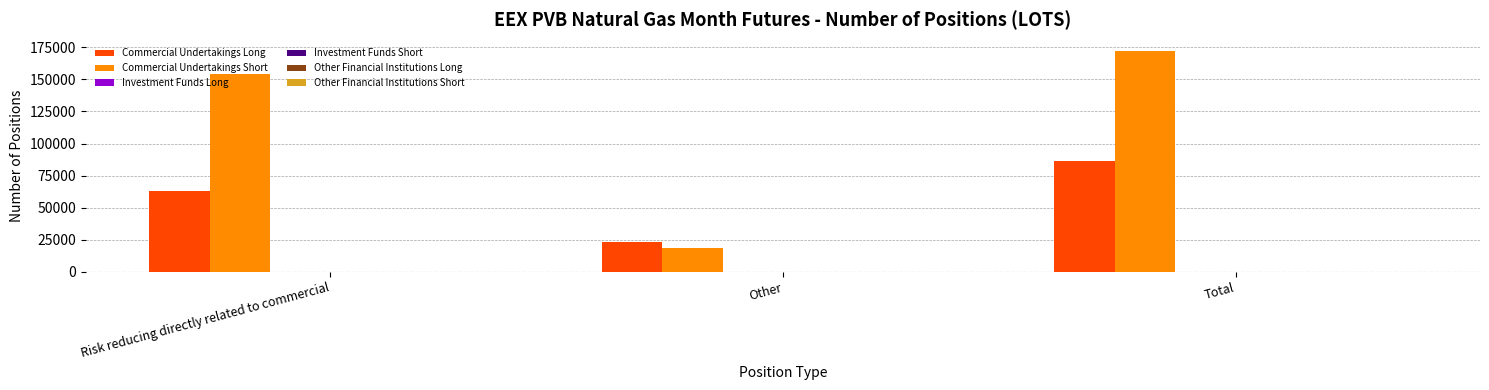

Which series has the widest spread of values?

Commercial Undertakings Short